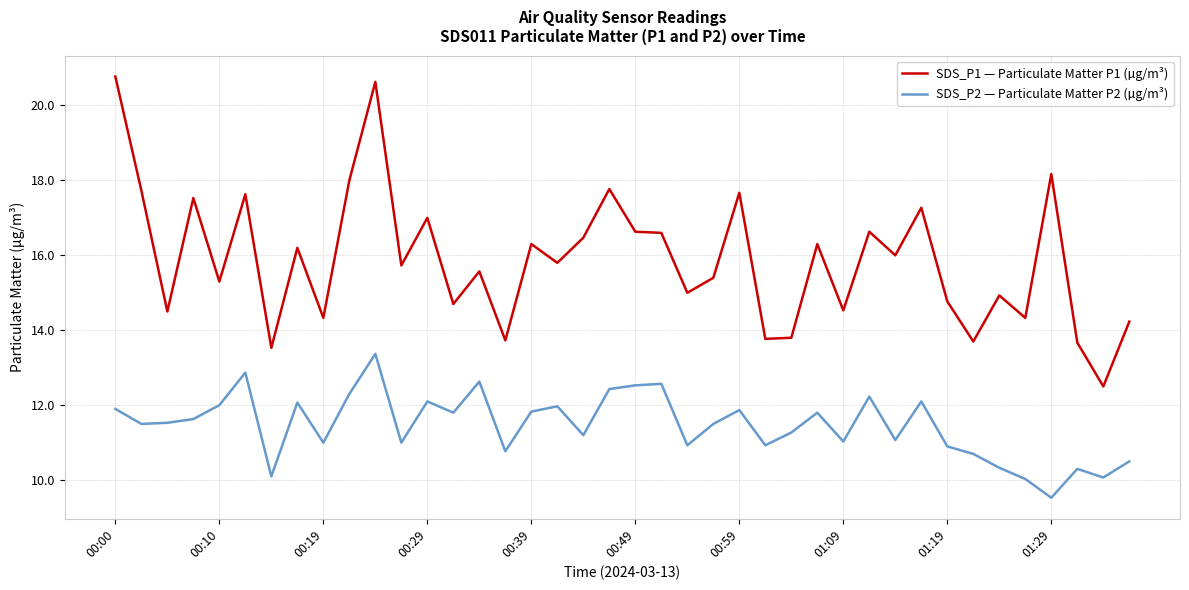

List the series in order of their overall mean, highest first.

SDS_P1 — Particulate Matter P1 (µg/m³), SDS_P2 — Particulate Matter P2 (µg/m³)